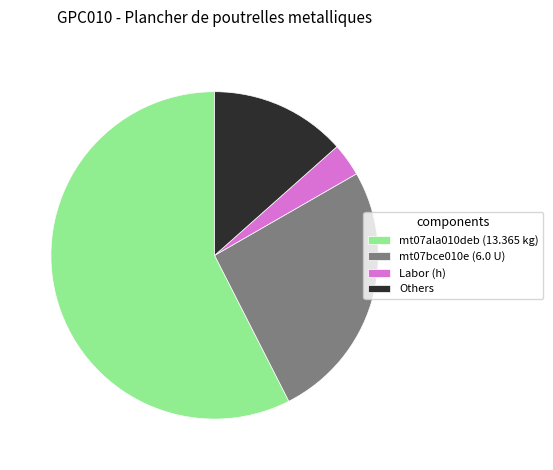

Is it true that mt07bce010e (6.0 U) is 16% of the pie?

False